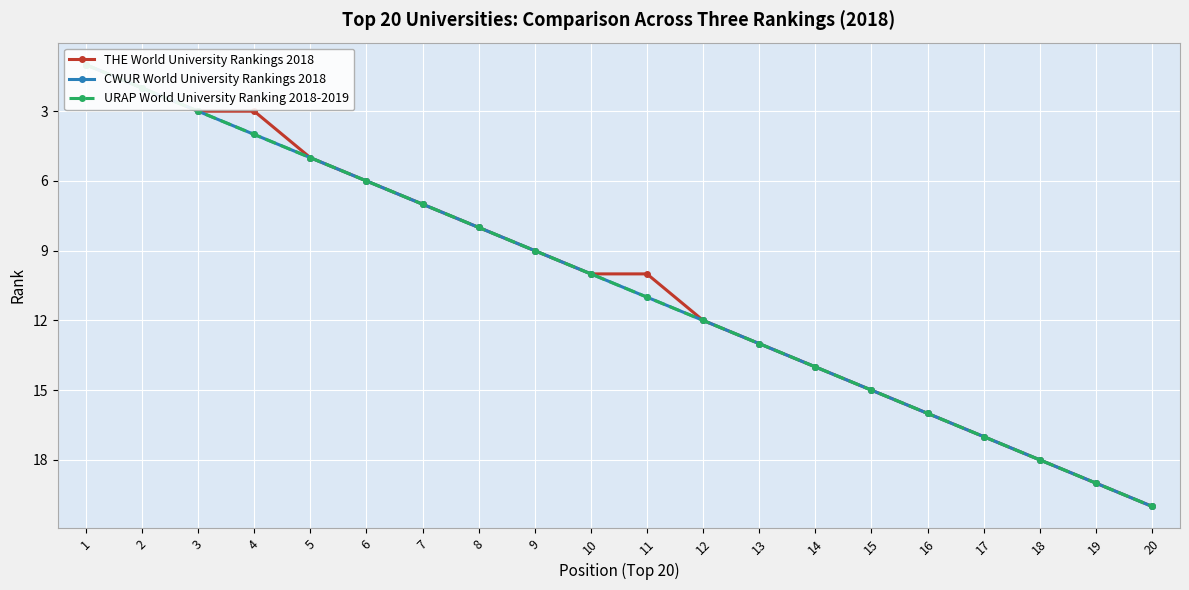

Which series has the widest spread of values?

THE World University Rankings 2018